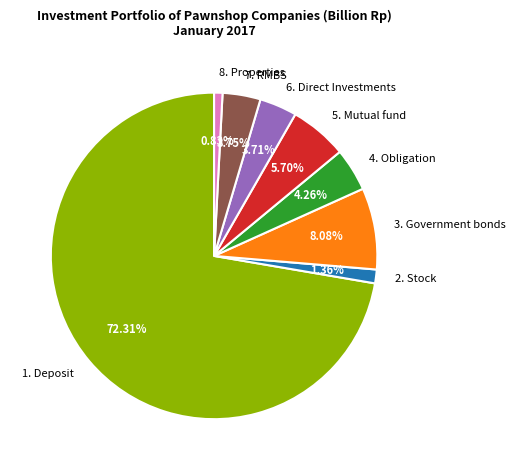

To the nearest percent, what is the combined percentage of 4. Obligation and 5. Mutual fund?

10%